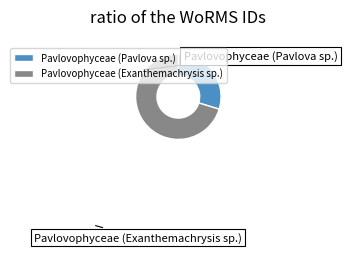

Combined, do Pavlovophyceae (Pavlova sp.) and Pavlovophyceae (Exanthemachrysis sp.) account for over 50%?

Yes